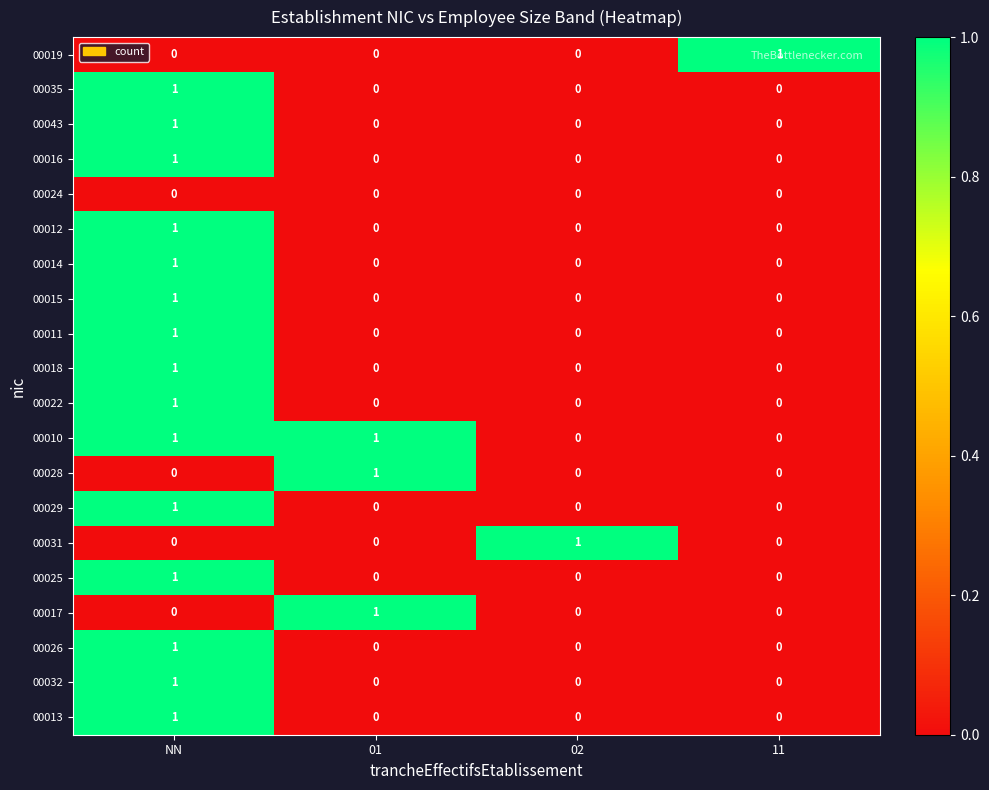

What is the total value across all series at NN?

15